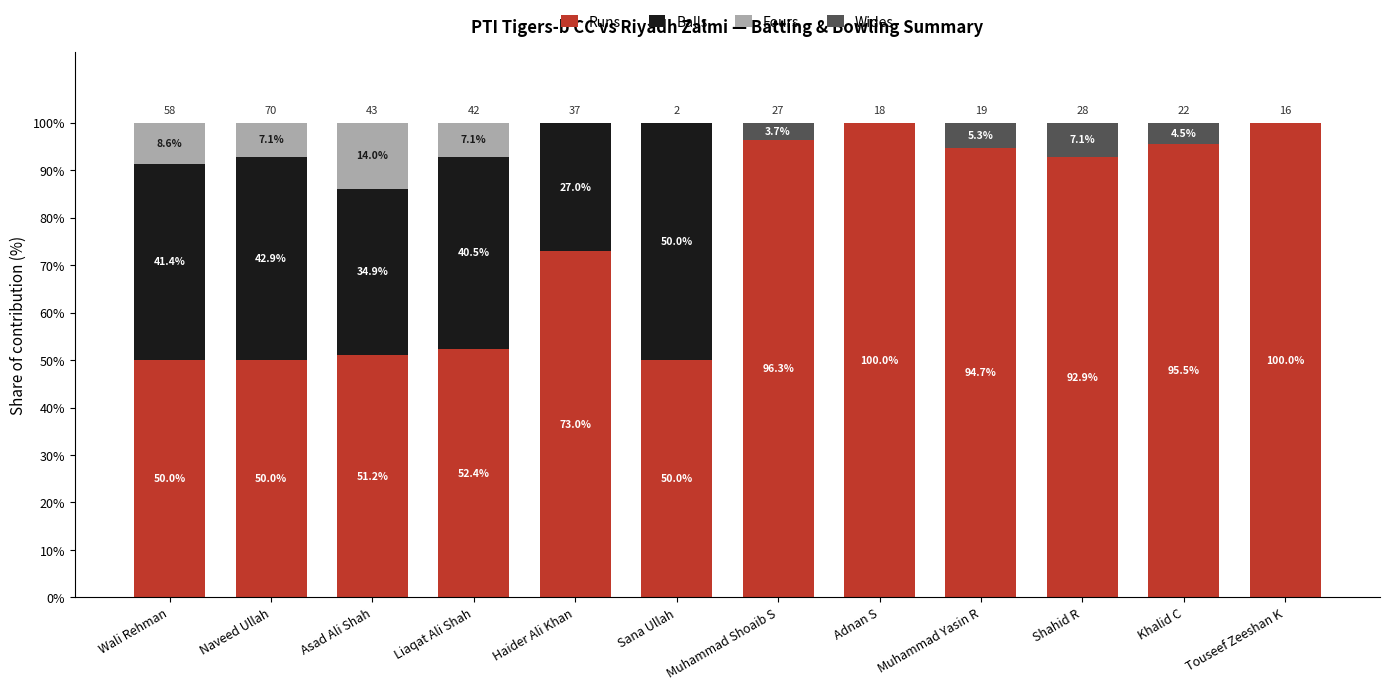

True or false: Runs has a value of 95.5 at Khalid C.

True